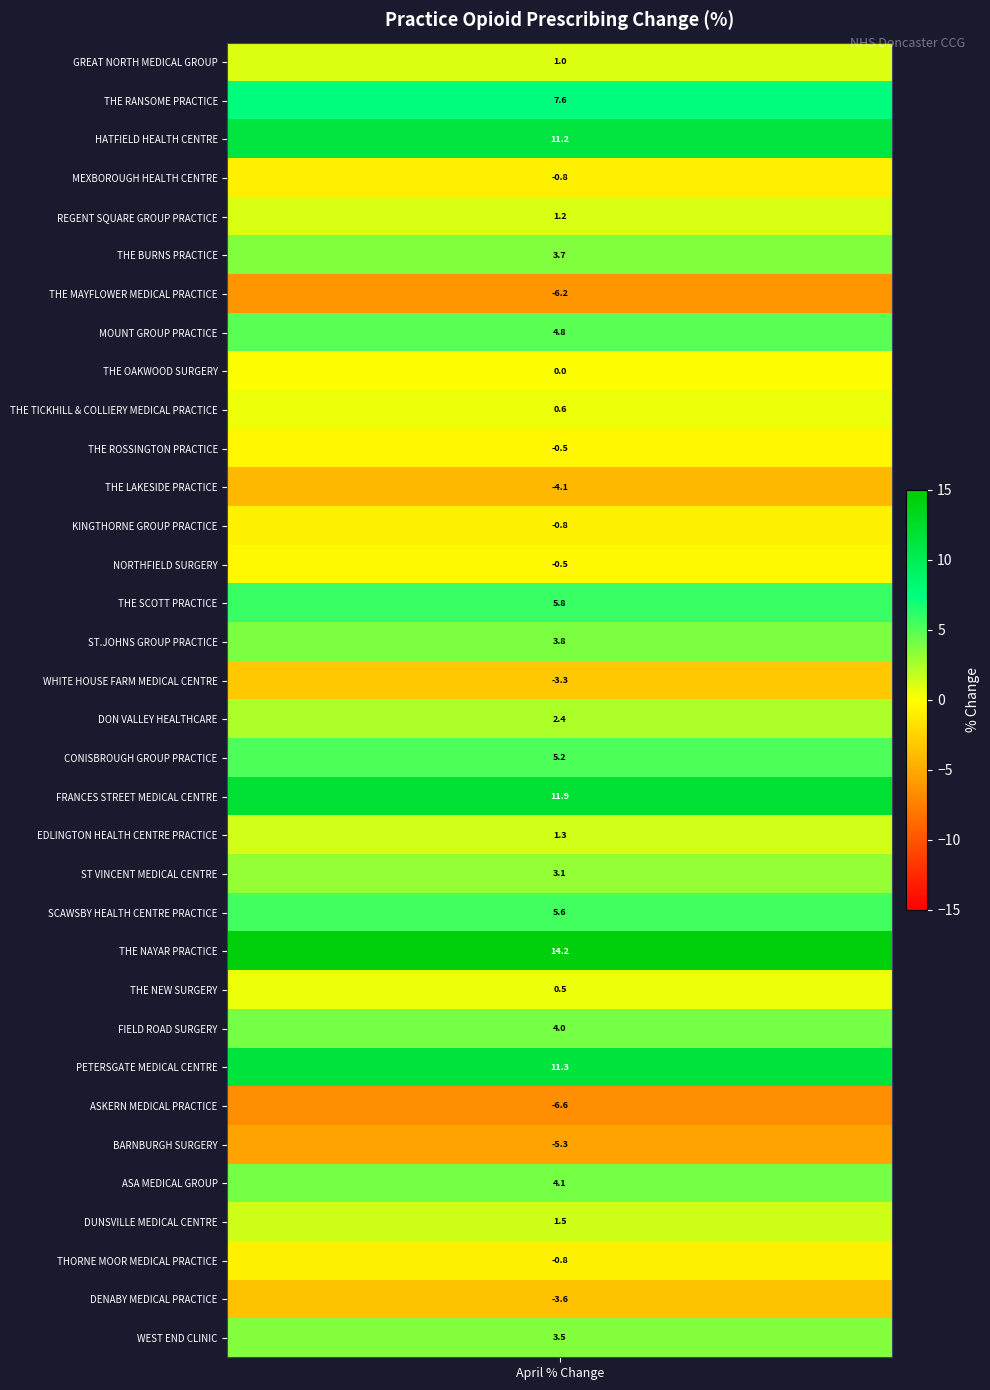

The chart shows a value of -0.8 at 31. True or false?

True